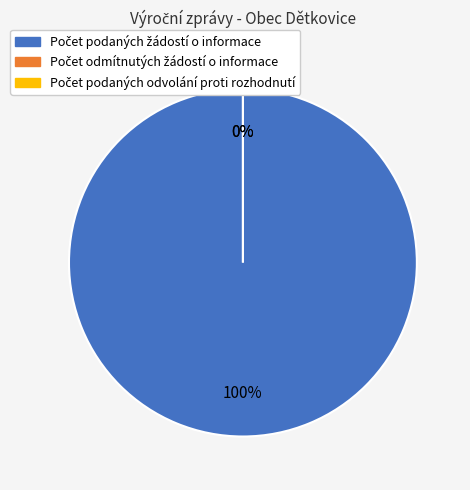

To the nearest percent, what is the difference between the Počet podaných žádostí o informace and Počet podaných odvolání proti rozhodnutí slice percentages?

100%